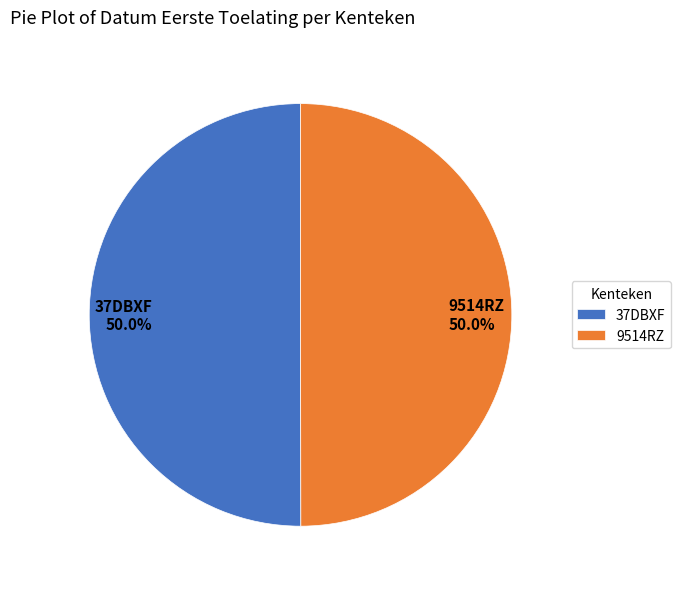

How many slices are in this pie chart?

2